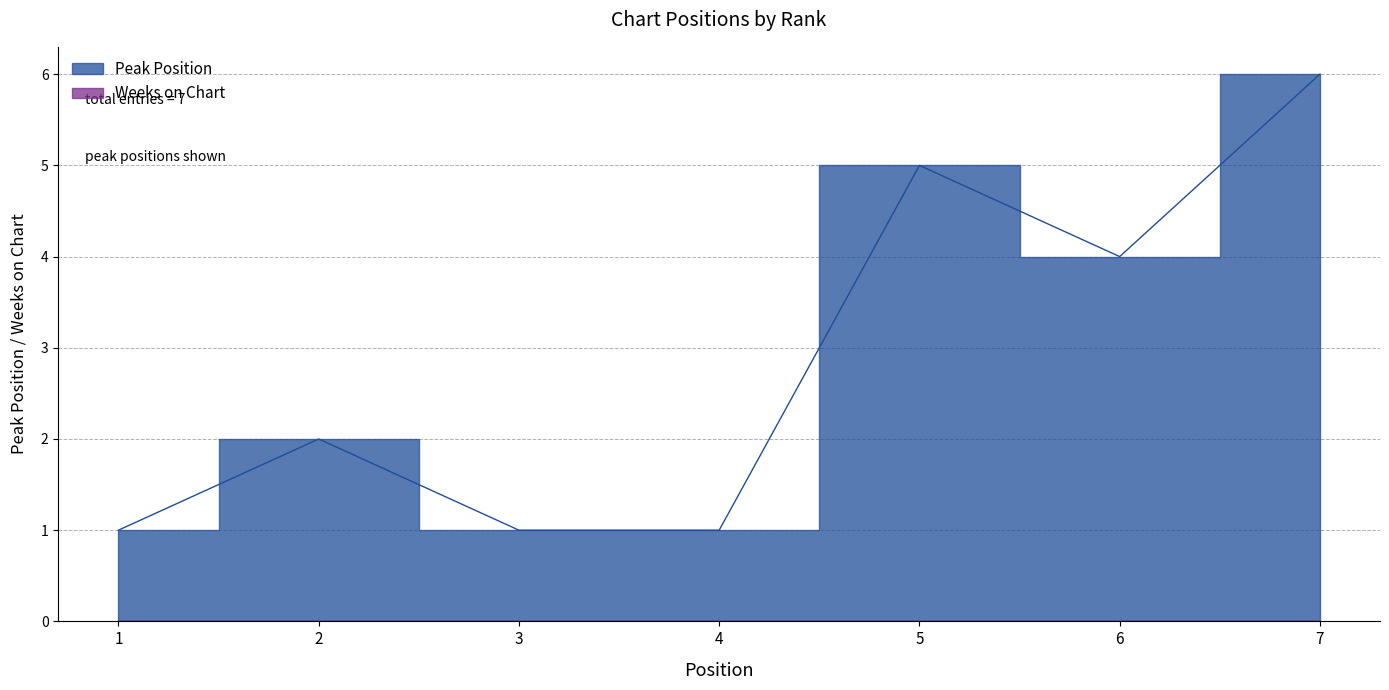

What is the sum of the values at 3 and 6?

5